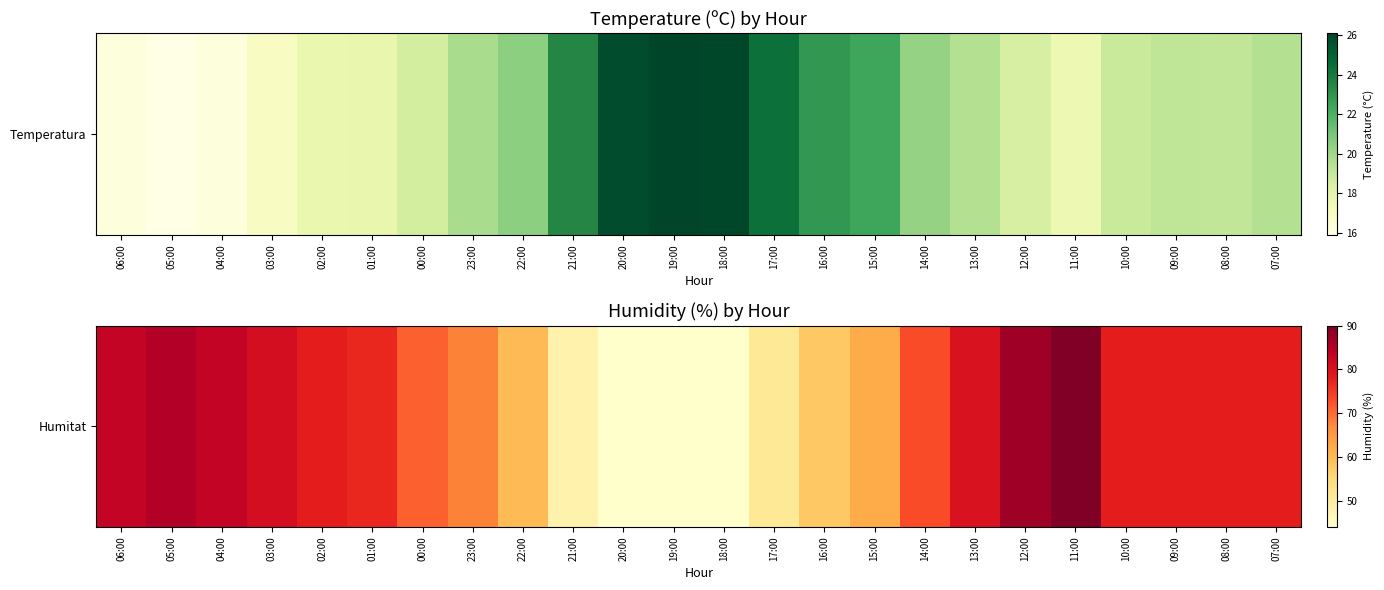

What is the sum of all values?

1679